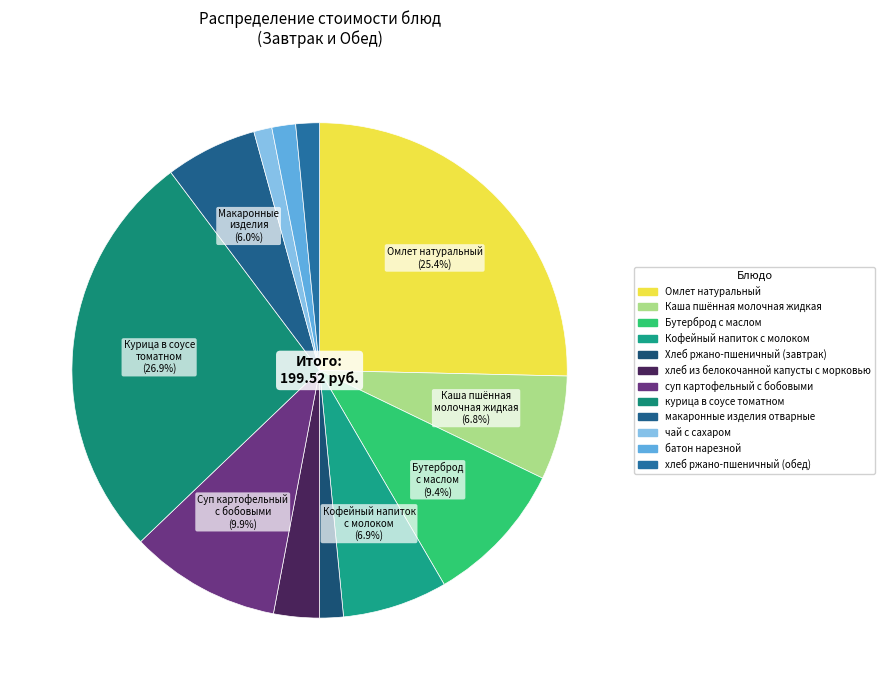

Do батон нарезной and Хлеб ржано-пшеничный (завтрак) together represent more than half of the pie?

No